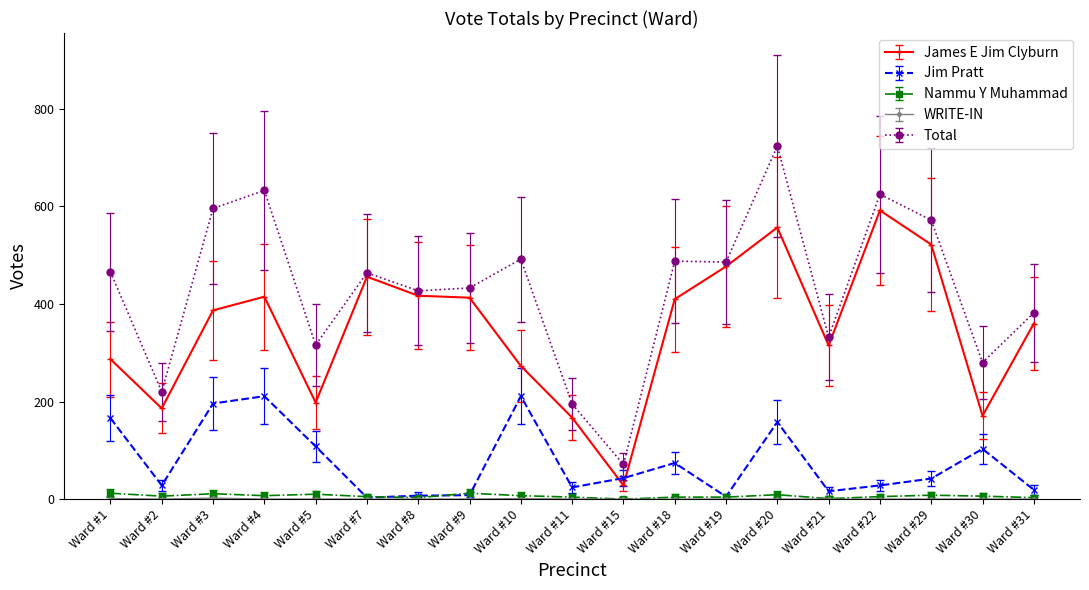

Which series has the largest total across all categories?

Total